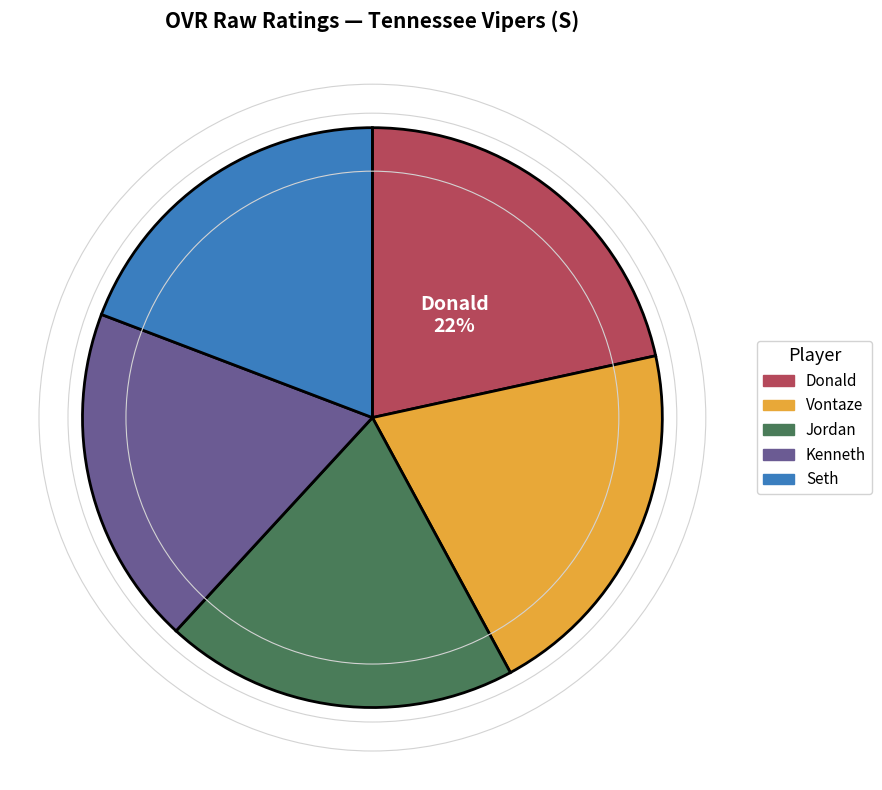

Is Donald the majority of the pie?

No